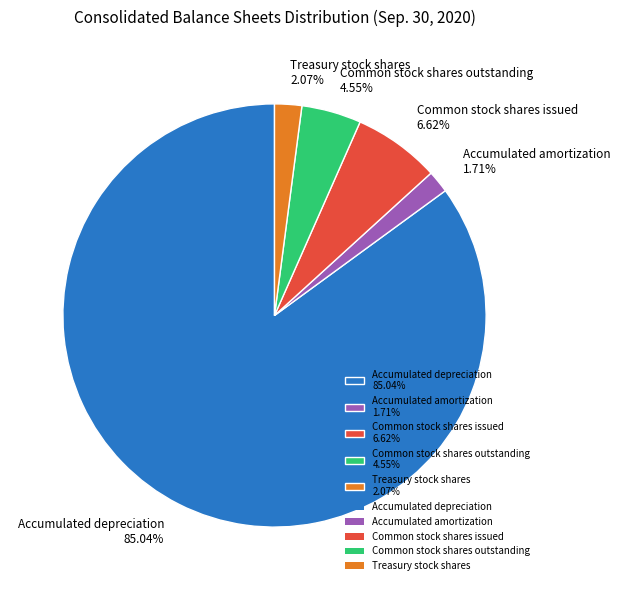

The Common stock shares issued slice represents 21% of the pie. True or false?

False